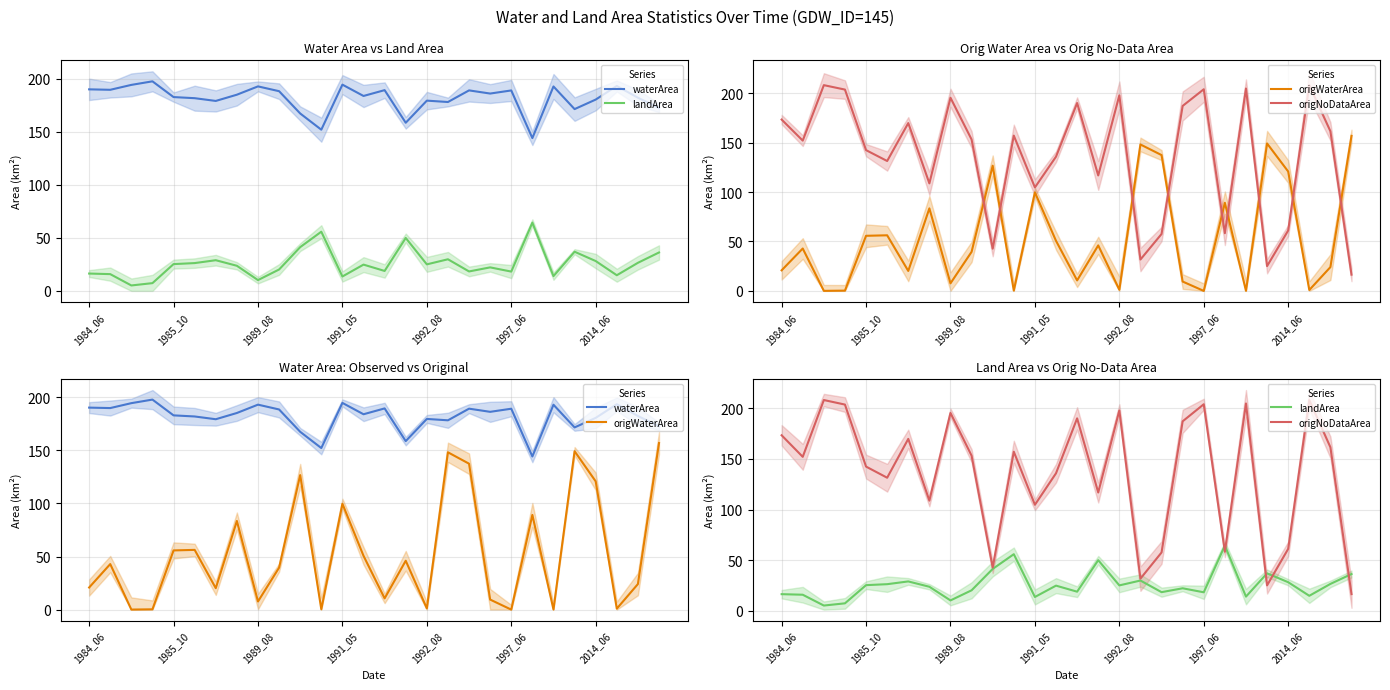

How many data points in origWaterArea are above 42?

14